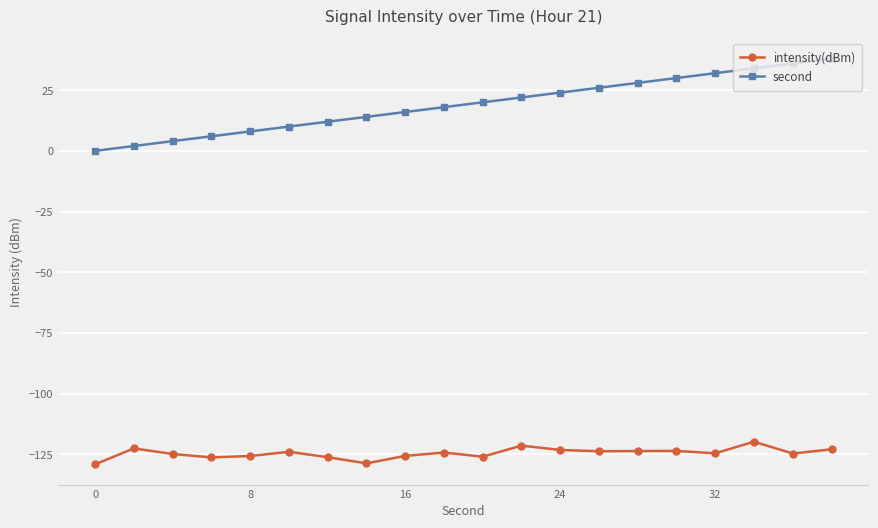

What are all the series names shown in the legend?

intensity(dBm), second